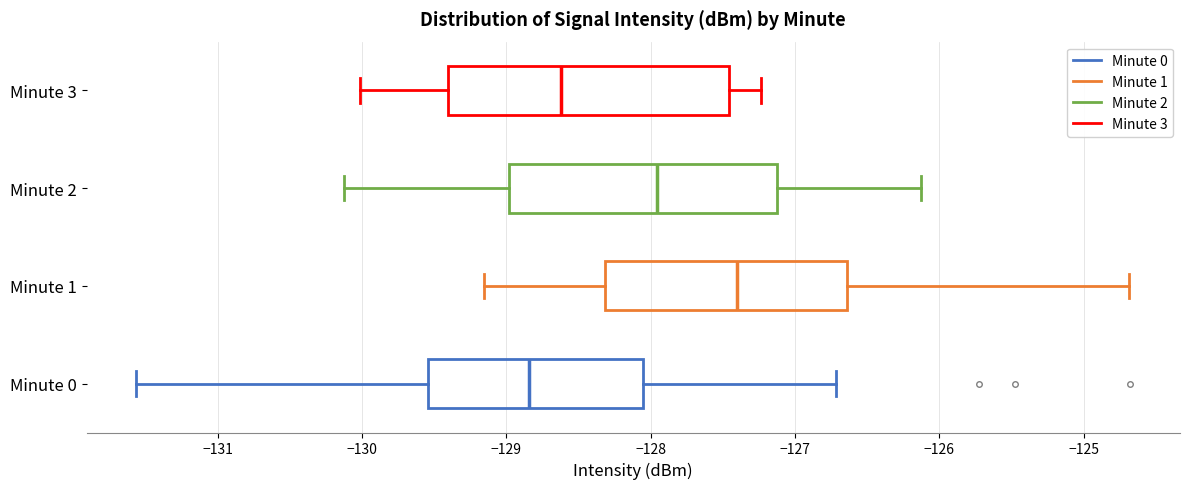

Reading bottom to top, transcribe this box plot: for each box, give where its median line is, the range the box spans, and where its two whiskers end, as read against the x-axis. The values are not printed on the chart, so give them approximately, as read against the axis.

Minute 0: median -128.8, box -129.5 to -128.1, whiskers -131.6 to -126.7
Minute 1: median -127.4, box -128.3 to -126.6, whiskers -129.2 to -124.7
Minute 2: median -128.0, box -129.0 to -127.1, whiskers -130.1 to -126.1
Minute 3: median -128.6, box -129.4 to -127.5, whiskers -130.0 to -127.2